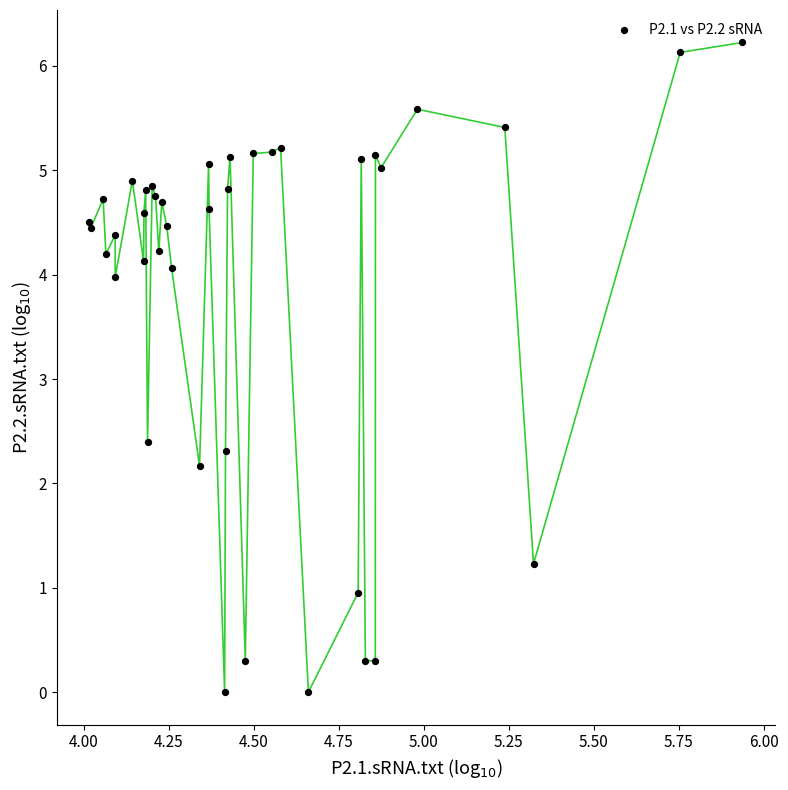

What Y value in the scatter plot is closest to 3?

2.4